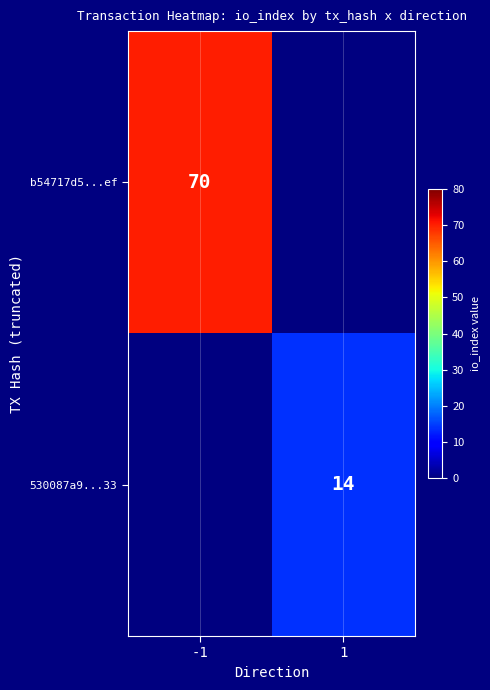

How many distinct data groups are displayed?

2